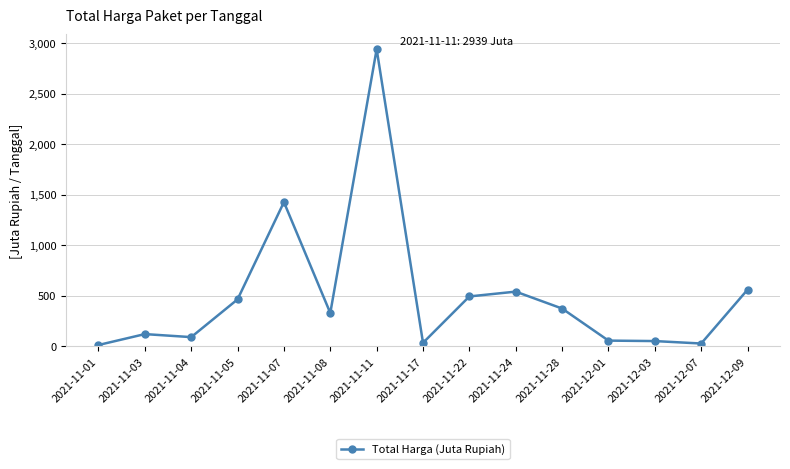

True or false: the data has more than 1 interior local peaks.

True